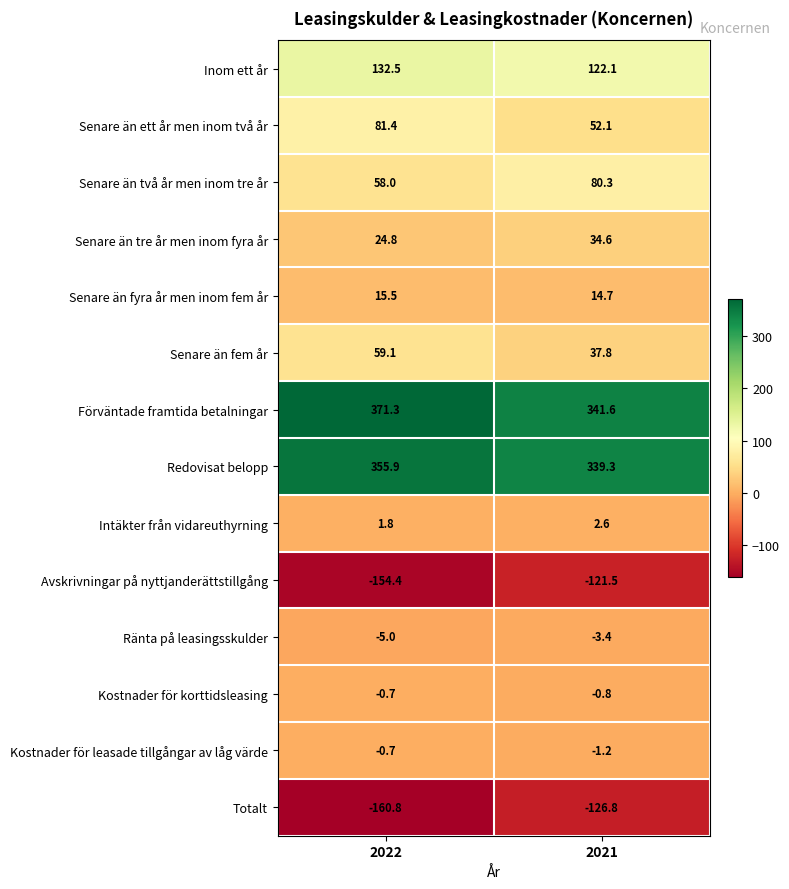

Read the Senare än två år men inom tre år value at 2022.

58.0